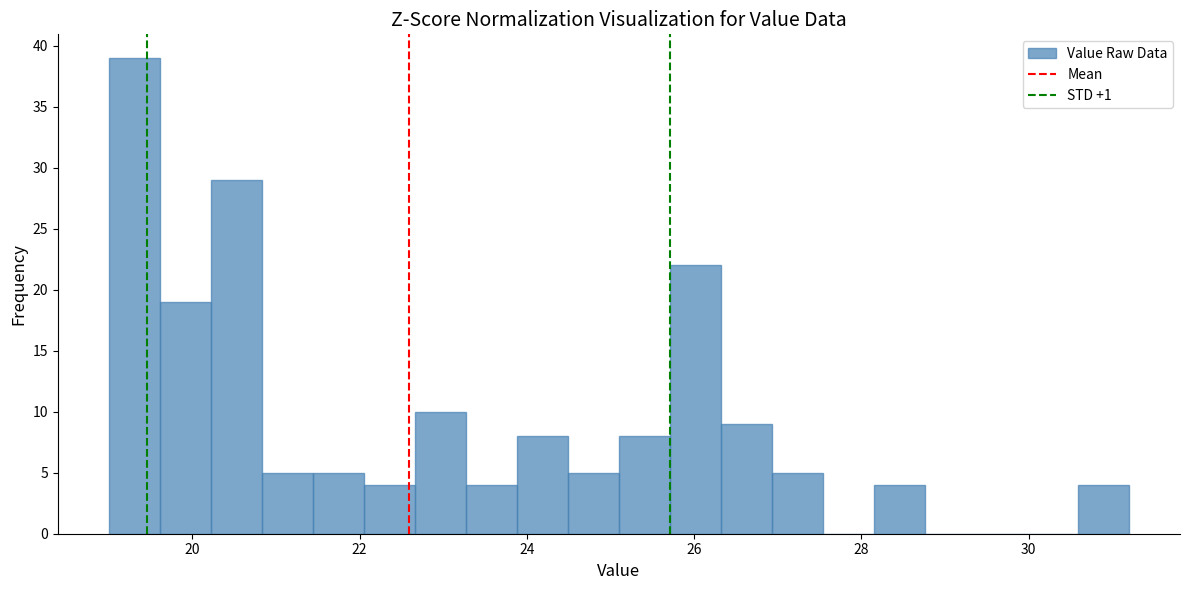

Around what value on the x-axis is the tallest bar? Give the approximate position of its centre, as read against the axis.

19.4